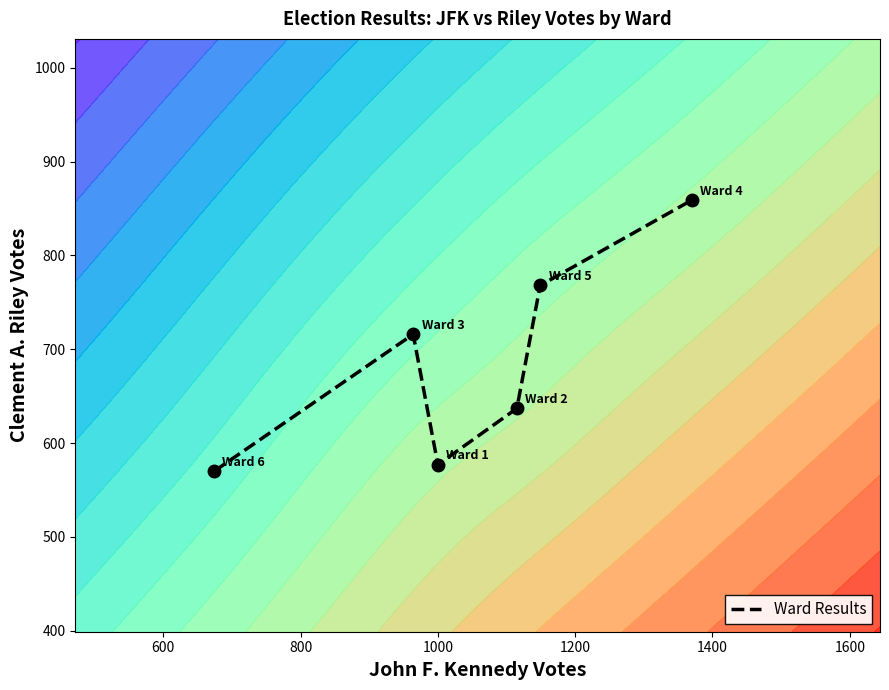

What is the lowest value of the Ward Results series?

570